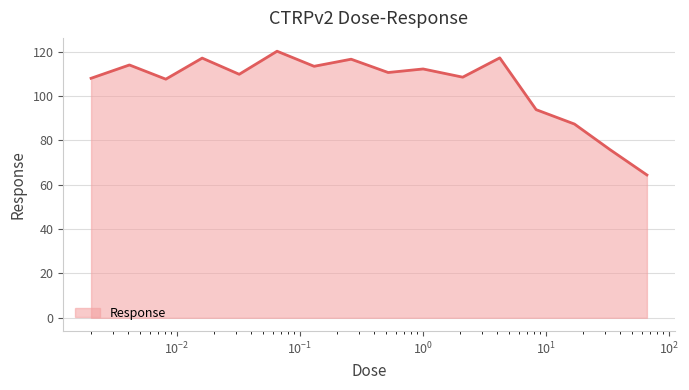

What is the maximum value shown in the chart?

120.2